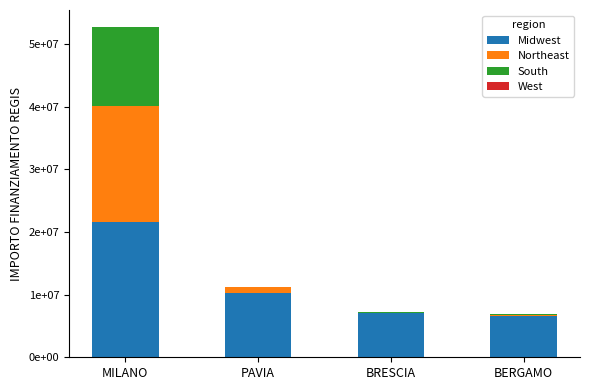

Are the bars horizontal?

No